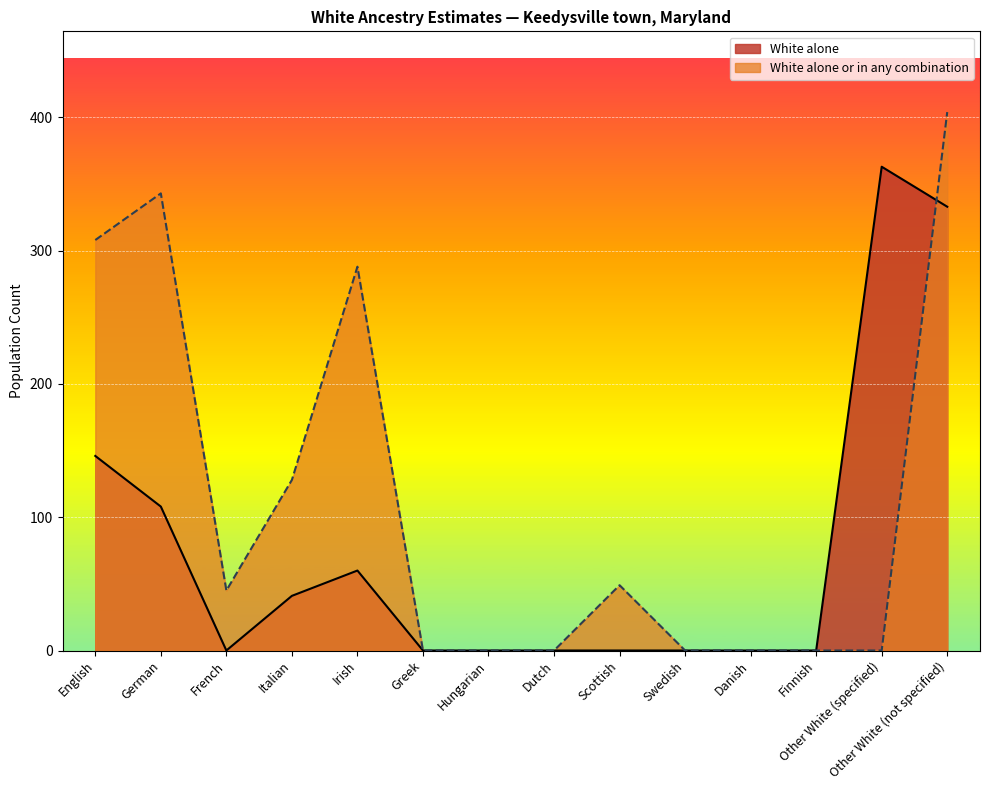

Is it true that White alone equals 0 at Dutch?

True